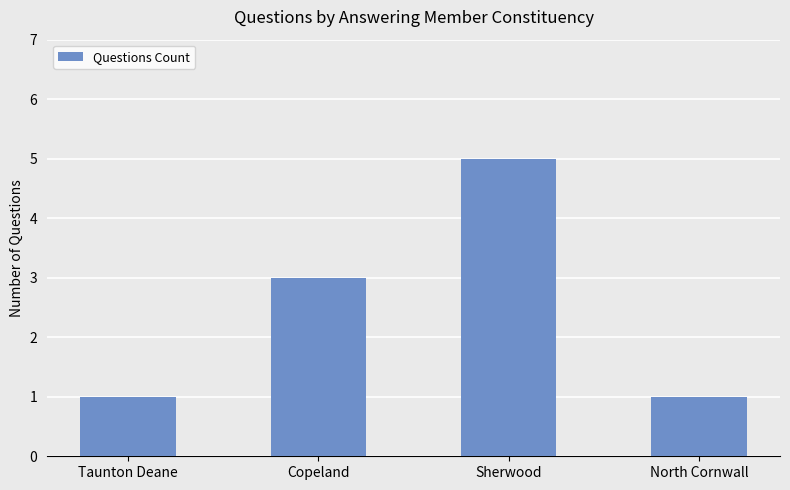

What is the greatest value displayed?

5